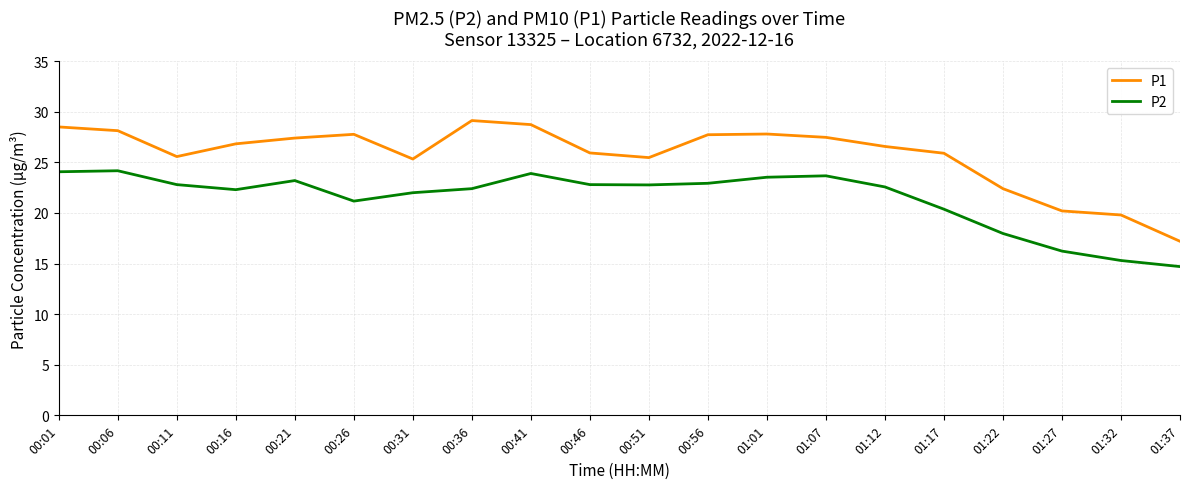

Rank the series by their maximum value, from highest to lowest.

P1, P2